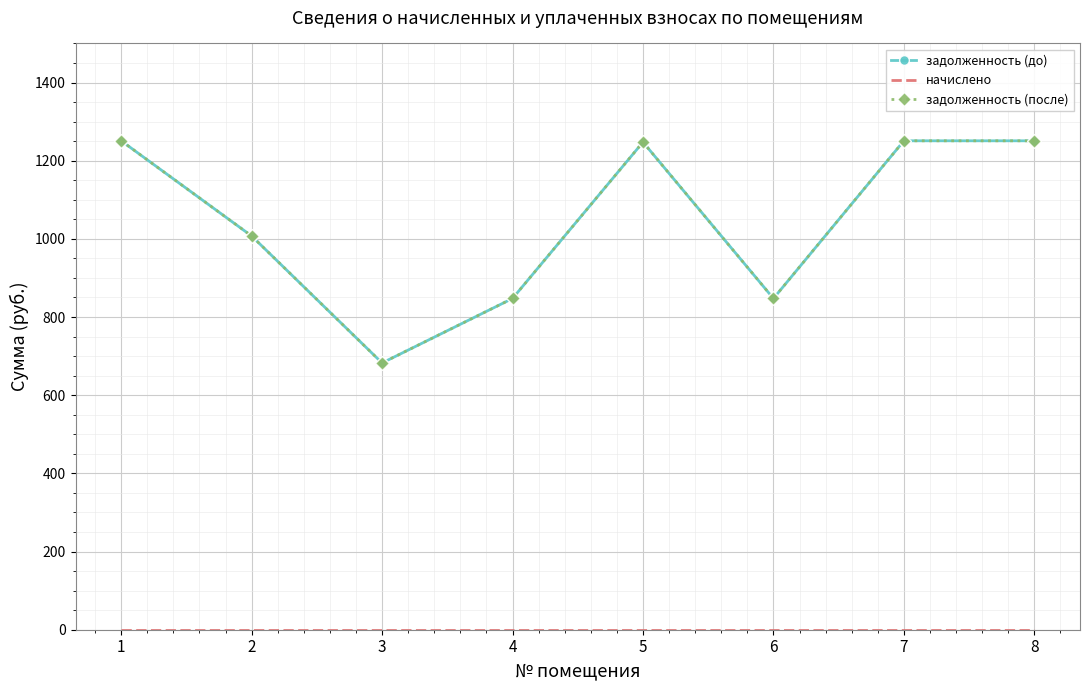

What are all the series names shown in the legend?

задолженность (до), начислено, задолженность (после)